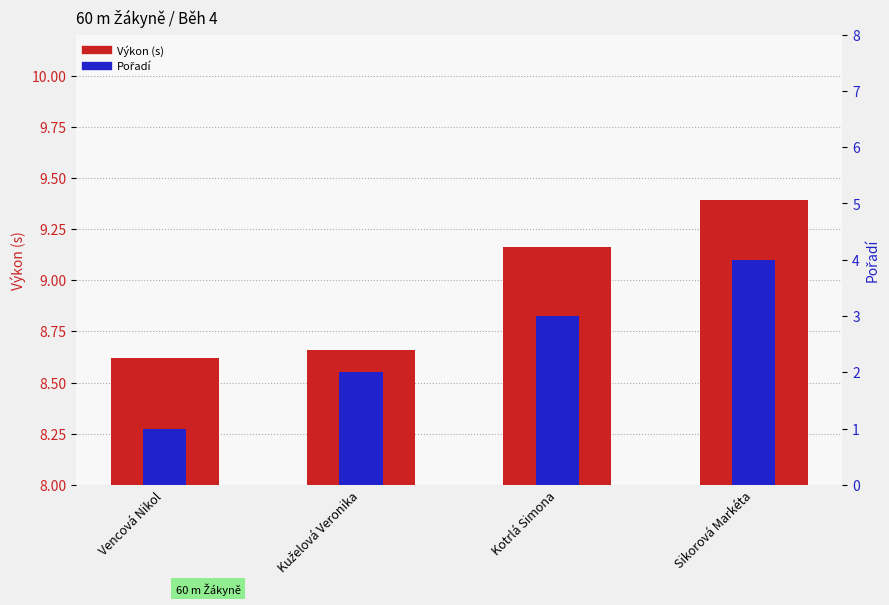

Reading left to right, extract all data points from this chart.

Výkon (s): Vencová Nikol=8.6	Kuželová Veronika=8.7	Kotrlá Simona=9.2	Sikorová Markéta=9.4
Pořadí: Vencová Nikol=1.0	Kuželová Veronika=2.0	Kotrlá Simona=3.0	Sikorová Markéta=4.0